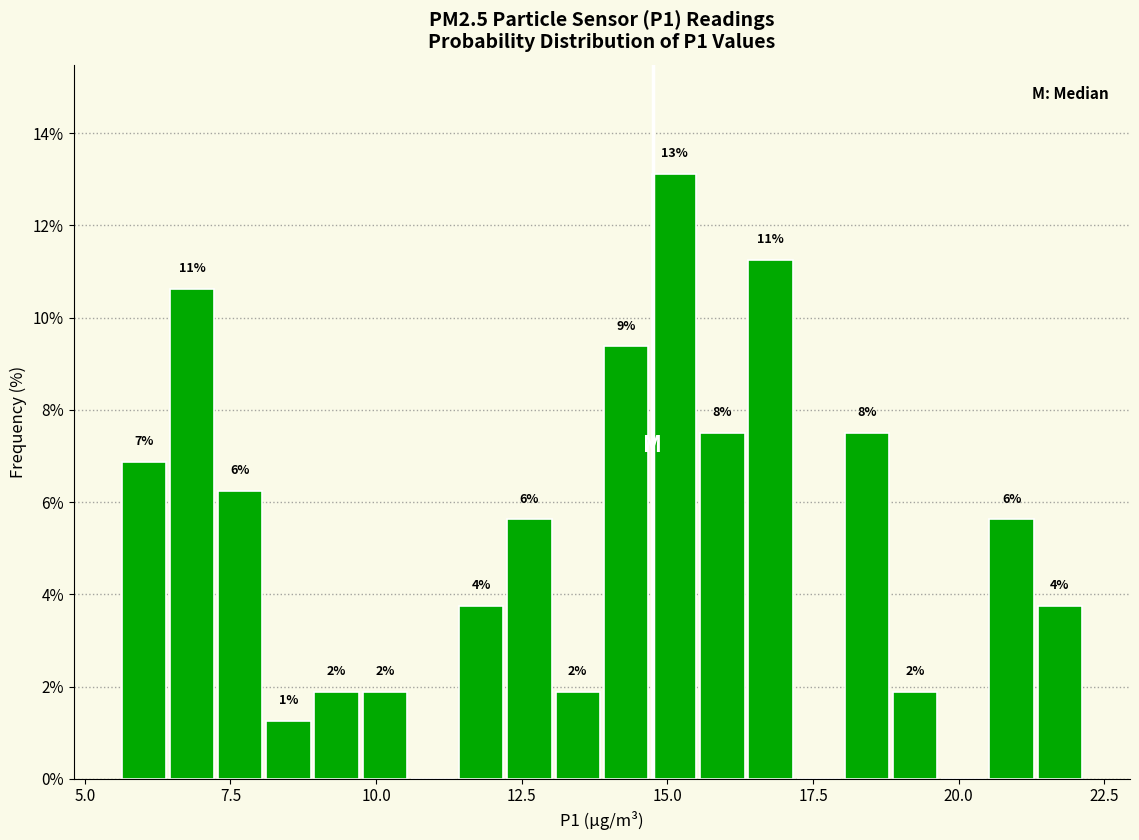

Read against the x-axis, roughly where is the centre of the tallest bar?

15.0